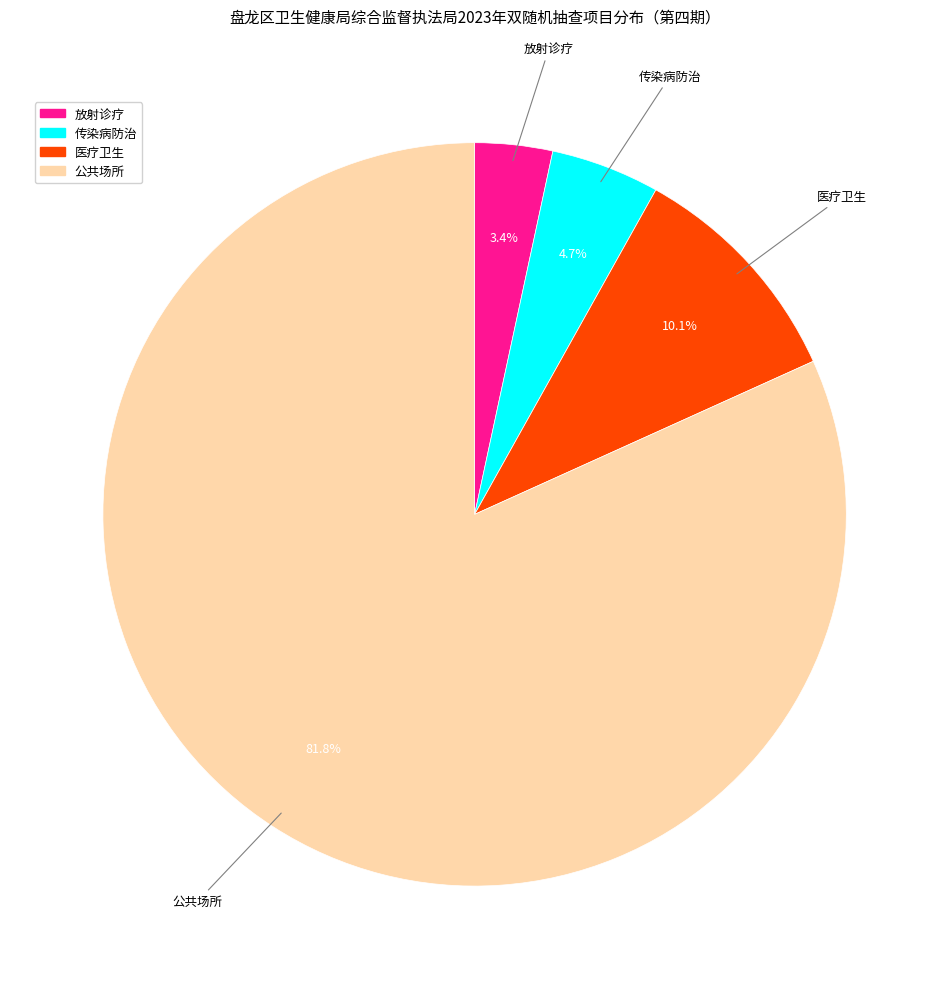

Which has a higher value, 公共场所 or 医疗卫生?

公共场所